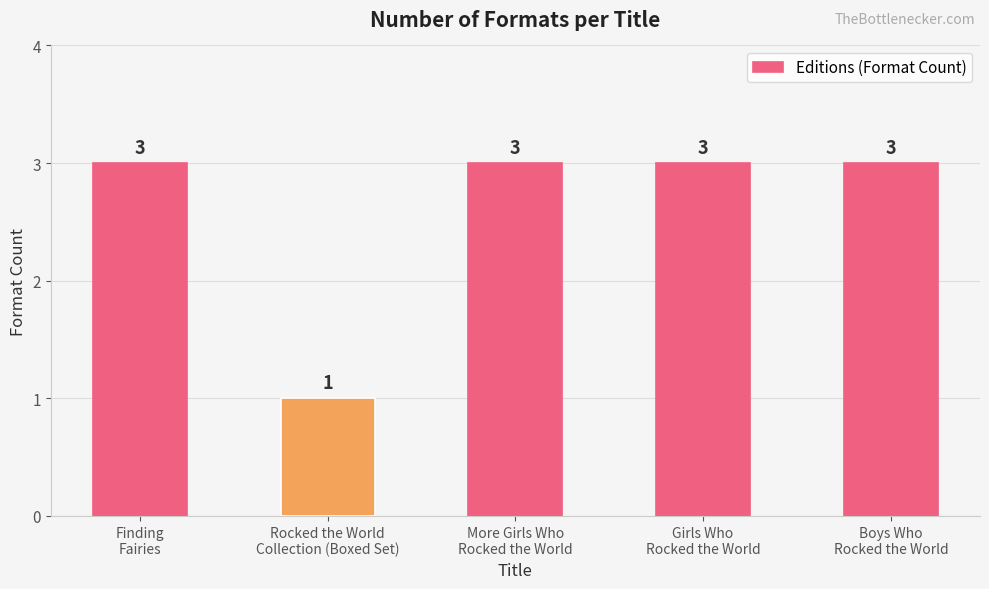

How many bars are there in total?

5